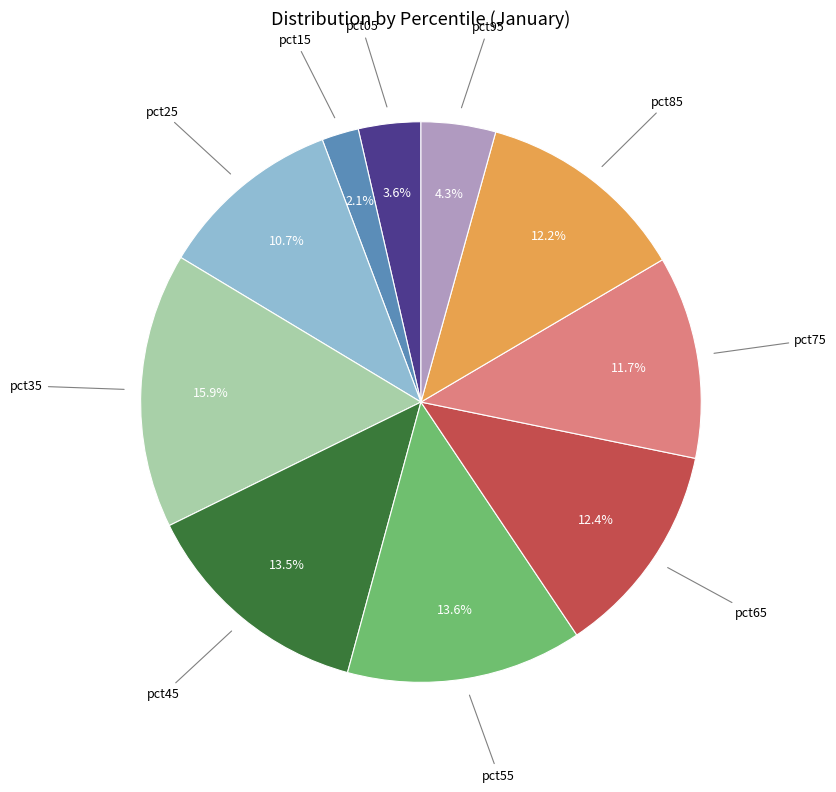

Does any single category account for the majority?

No